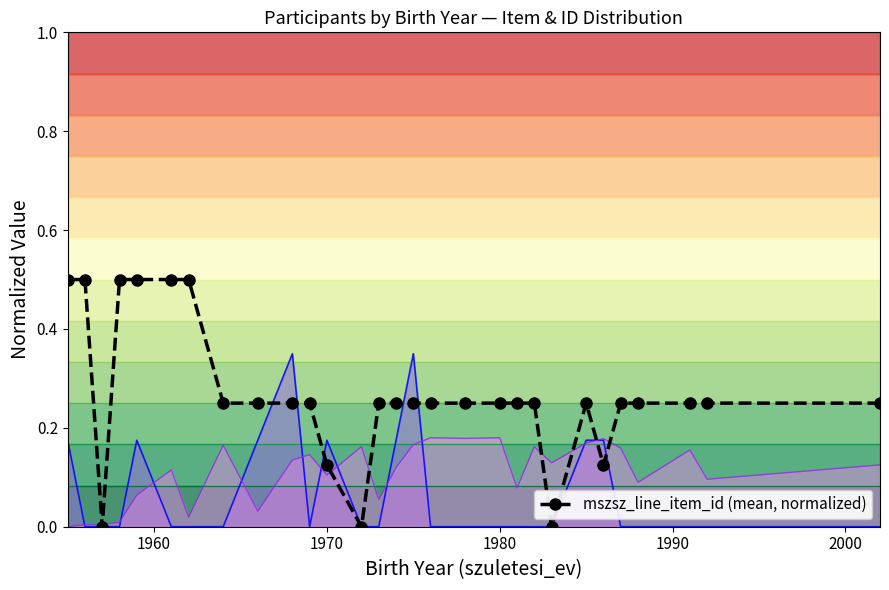

How many interior local valleys (lower than both neighbors) does the data have?

4